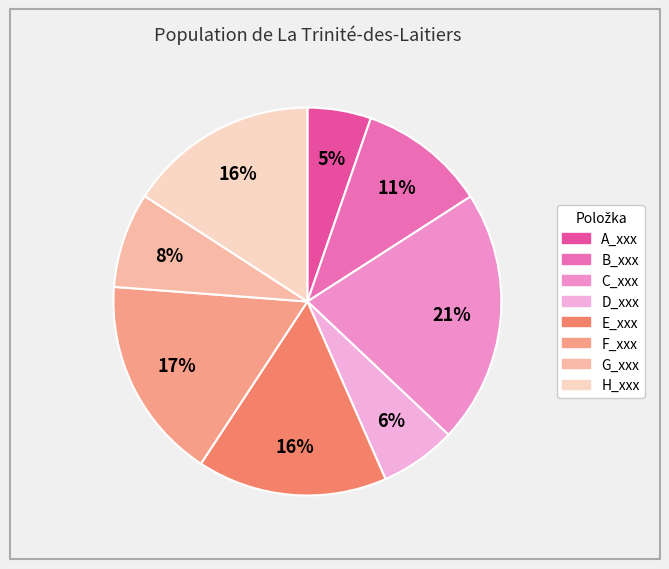

To the nearest percent, what is the difference between the largest and smallest slice percentages?

16%